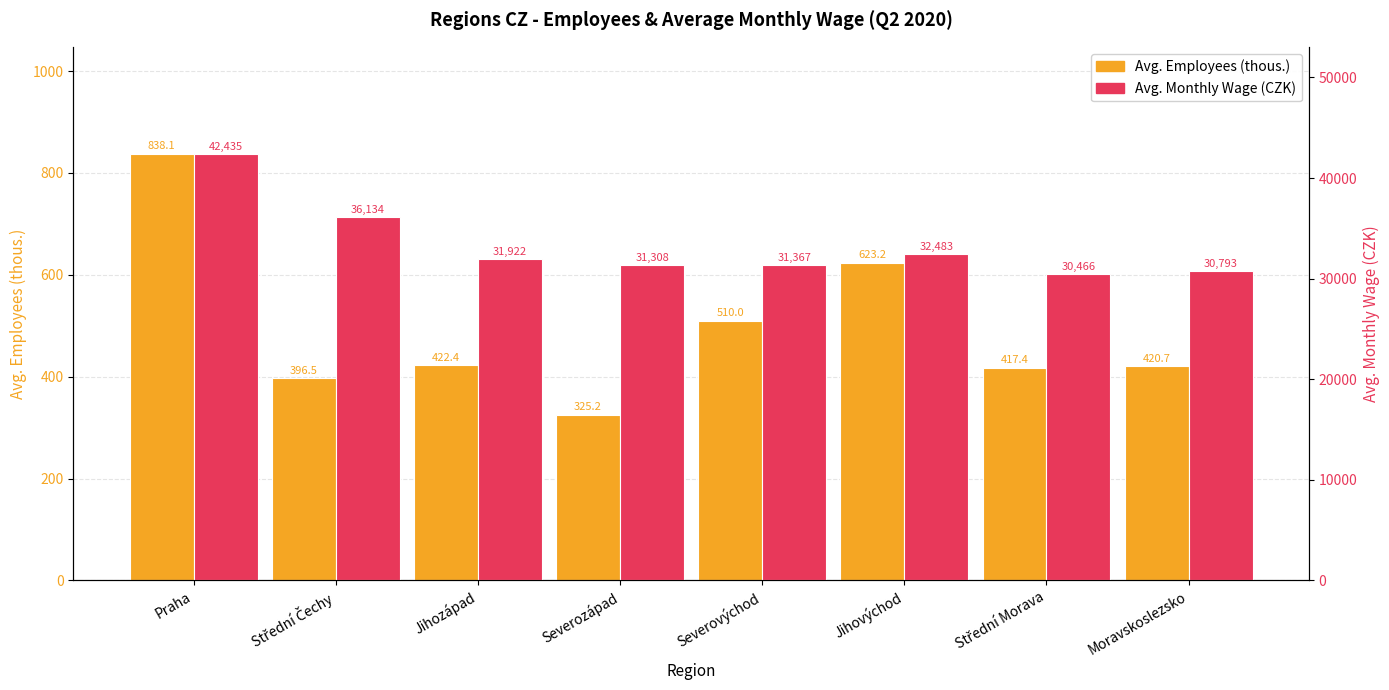

What is the lowest value of the Avg. Monthly Wage (CZK) series?

30466.0